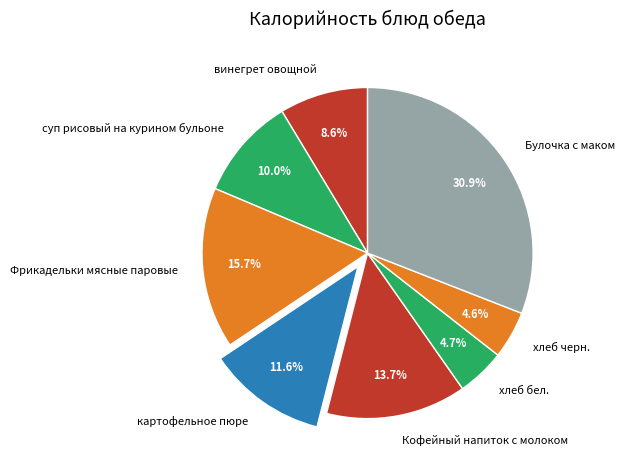

How many segments does this pie chart have?

8